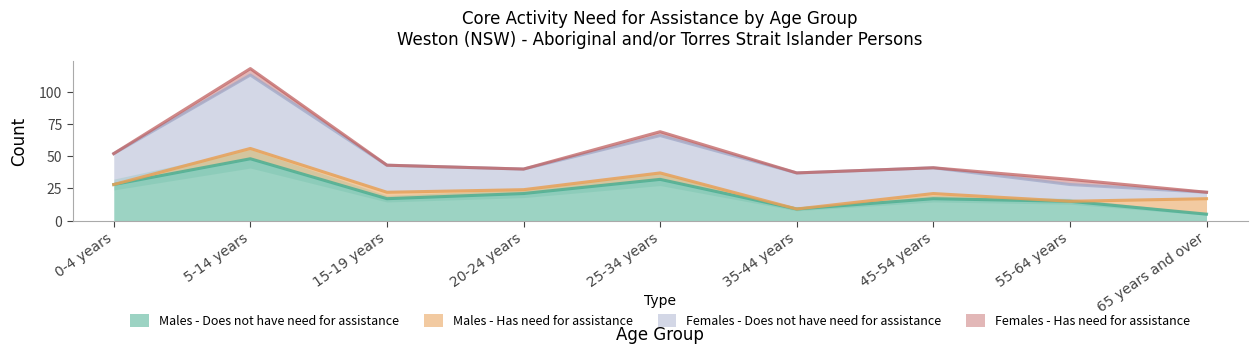

Between 35-44 years and 65 years and over, which series saw the biggest shift?

Females - Does not have need for assistance